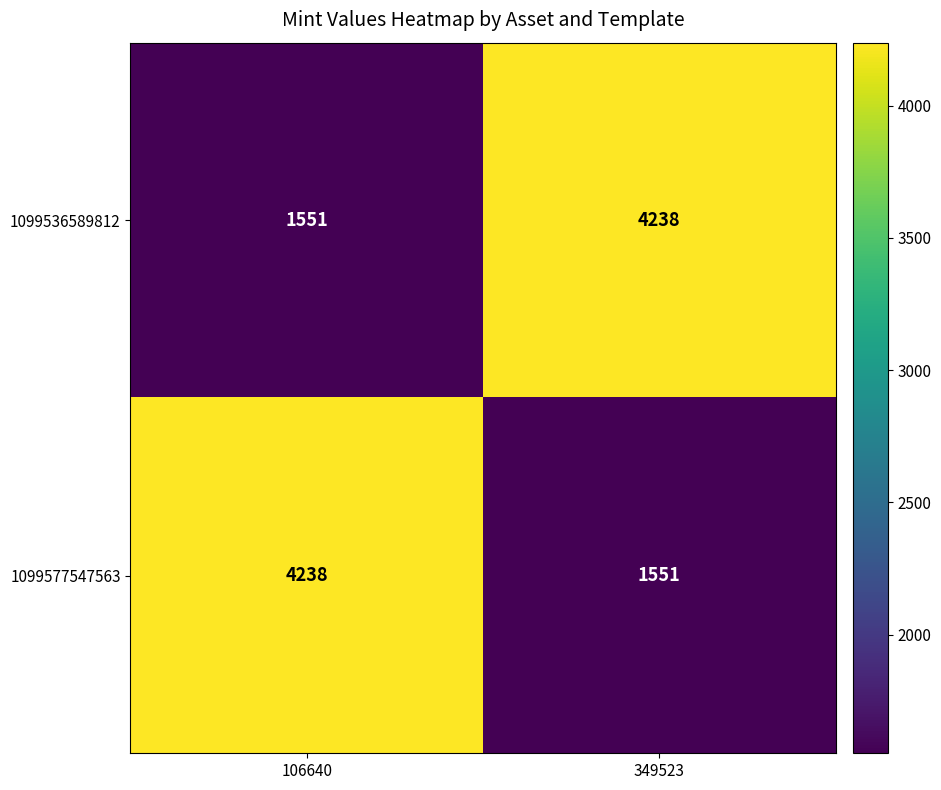

What is the total value across all series at 106640?

5789